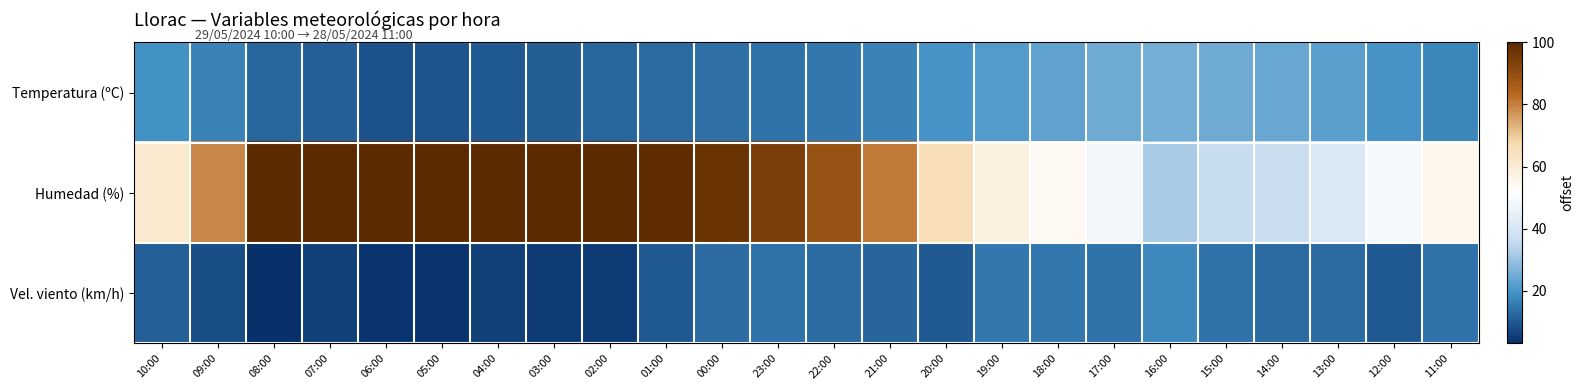

Reading left to right, extract all data points from this chart.

Temperatura (ºC): 10:00=19.6	09:00=17.0	08:00=12.1	07:00=11.0	06:00=9.0	05:00=9.3	04:00=10.0	03:00=10.8	02:00=12.2	01:00=13.1	00:00=13.8	23:00=14.1	22:00=15.1	21:00=16.7	20:00=19.9	19:00=21.5	18:00=22.9	17:00=24.8	16:00=25.7	15:00=24.7	14:00=24.0	13:00=22.3	12:00=20.0	11:00=17.4
Humedad (%): 10:00=61.0	09:00=79.0	08:00=100.0	07:00=100.0	06:00=100.0	05:00=100.0	04:00=100.0	03:00=100.0	02:00=100.0	01:00=99.0	00:00=97.0	23:00=94.0	22:00=89.0	21:00=81.0	20:00=66.0	19:00=58.0	18:00=54.0	17:00=48.0	16:00=32.0	15:00=36.0	14:00=37.0	13:00=41.0	12:00=49.0	11:00=55.0
Vel. viento (km/h): 10:00=11.0	09:00=8.0	08:00=3.0	07:00=6.0	06:00=4.0	05:00=4.0	04:00=6.0	03:00=5.0	02:00=5.0	01:00=10.0	00:00=13.0	23:00=14.0	22:00=13.0	21:00=12.0	20:00=10.0	19:00=15.0	18:00=15.0	17:00=14.0	16:00=18.0	15:00=14.0	14:00=13.0	13:00=13.0	12:00=10.0	11:00=14.0